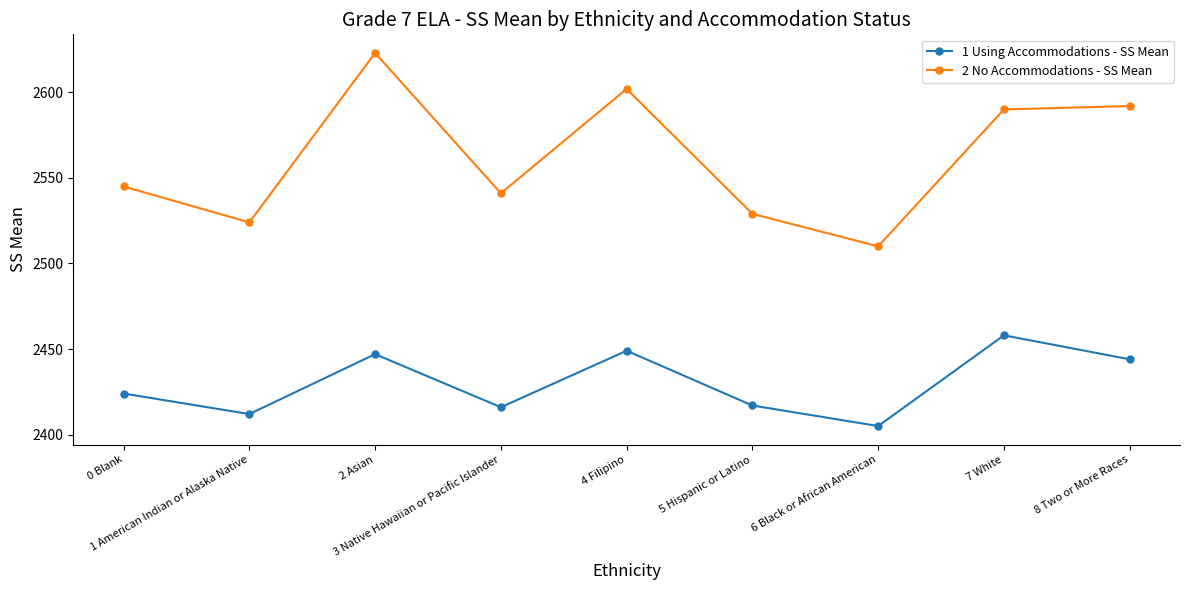

What is the difference between the second highest and second lowest values in the 1 Using Accommodations - SS Mean series?

37